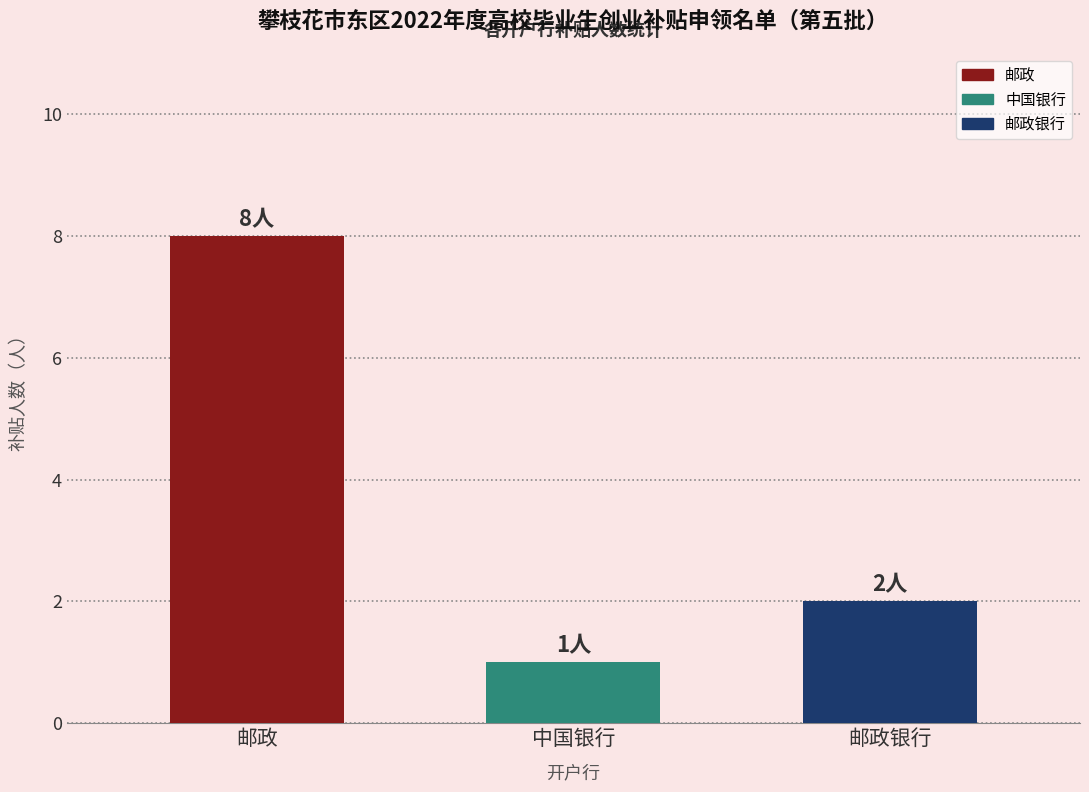

Reading left to right, what are all the values shown in this chart?

8	1	2